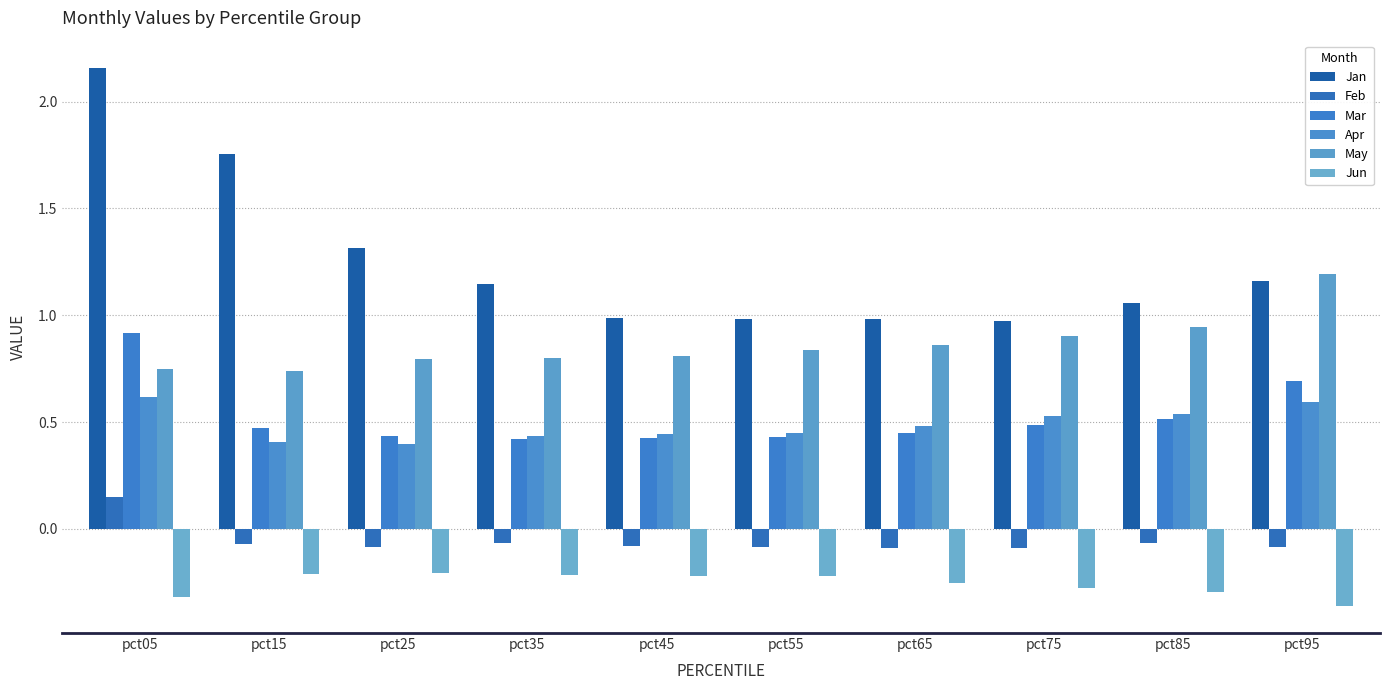

What is the approximate value of Jun at pct45?

-0.2